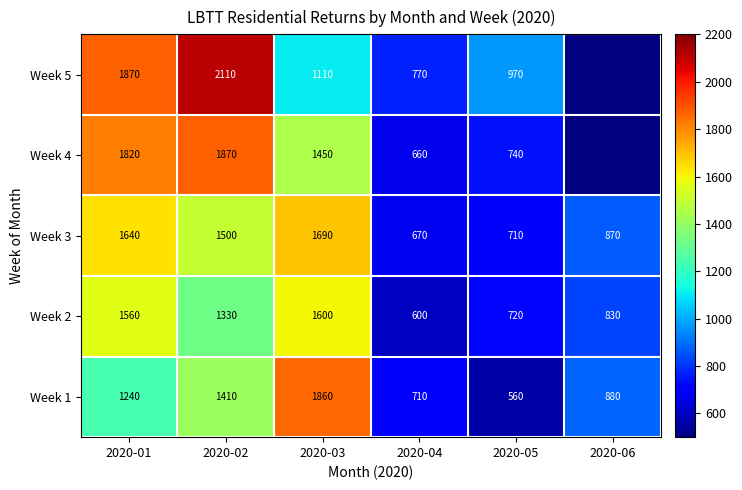

List the labels in order of Week 2 value, smallest first.

2020-04, 2020-05, 2020-06, 2020-02, 2020-01, 2020-03